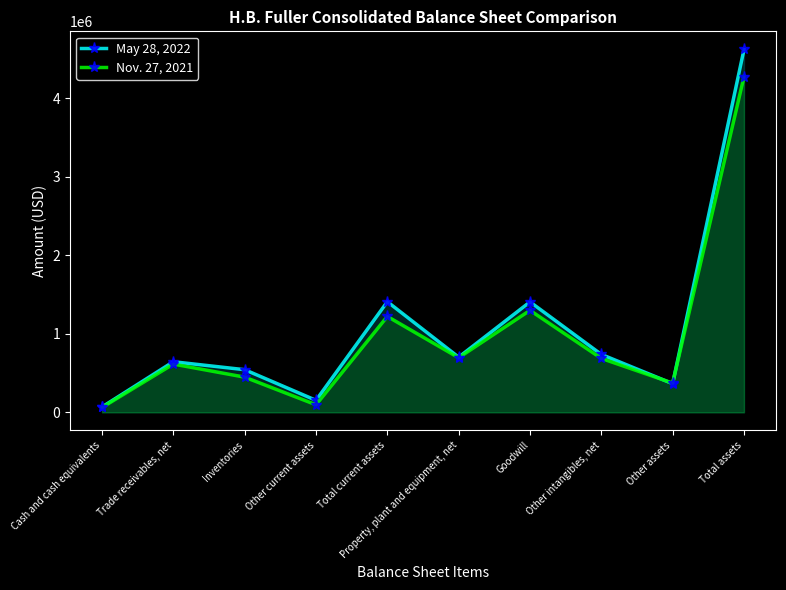

The Nov. 27, 2021 series shows 61786 at Cash and cash equivalents. True or false?

True